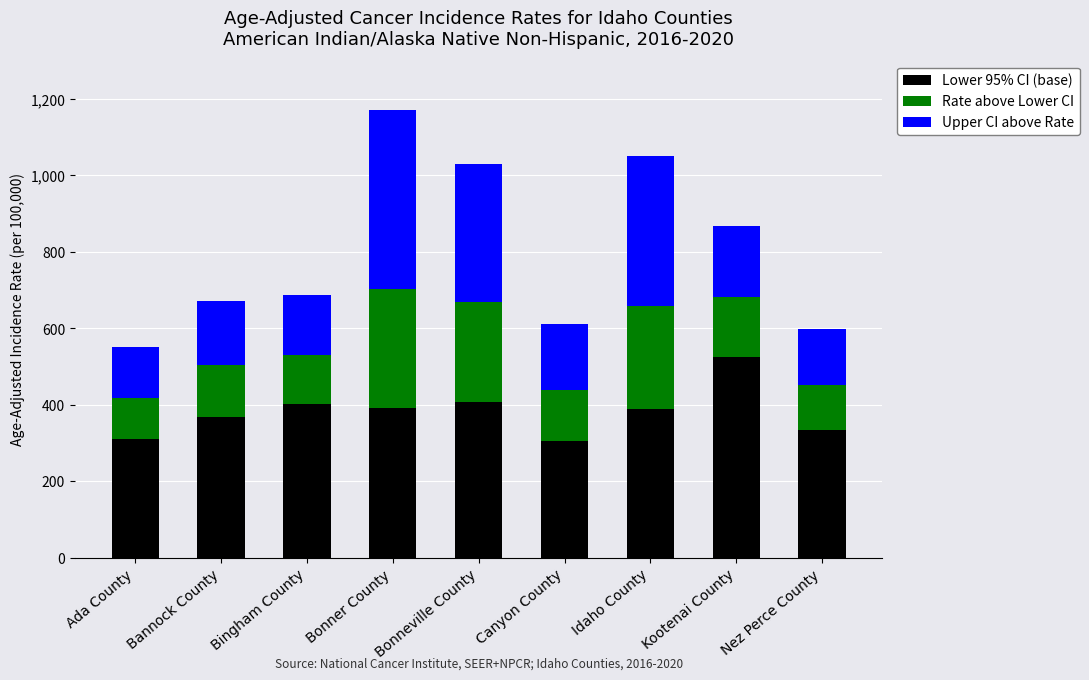

Is it true that Lower 95% CI (base) equals 310.4 at Ada County?

True